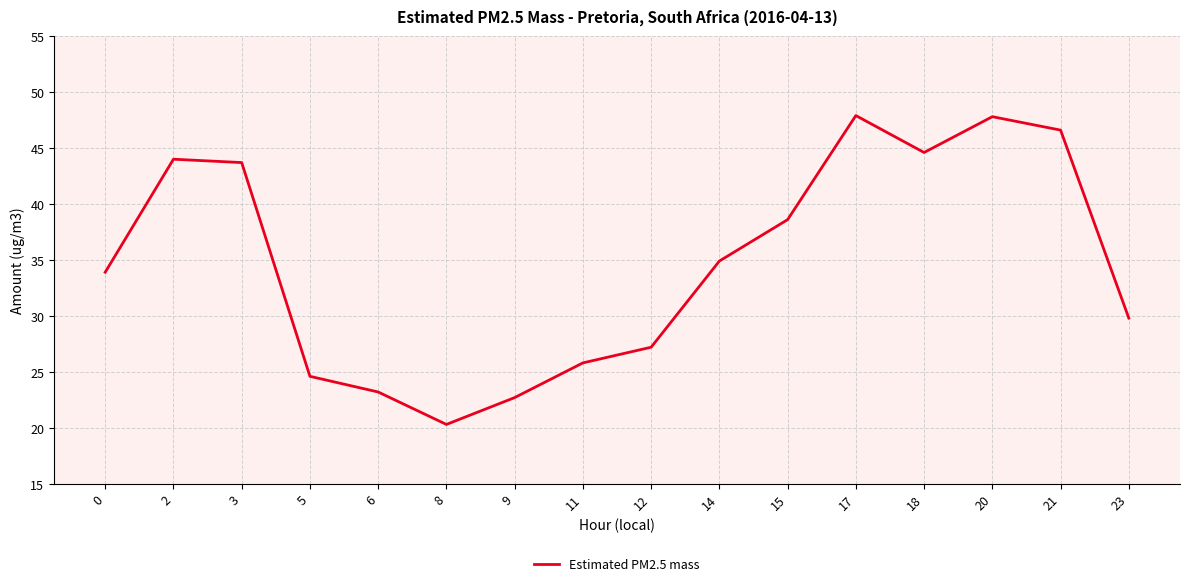

What is the minimum value shown in the chart?

20.3